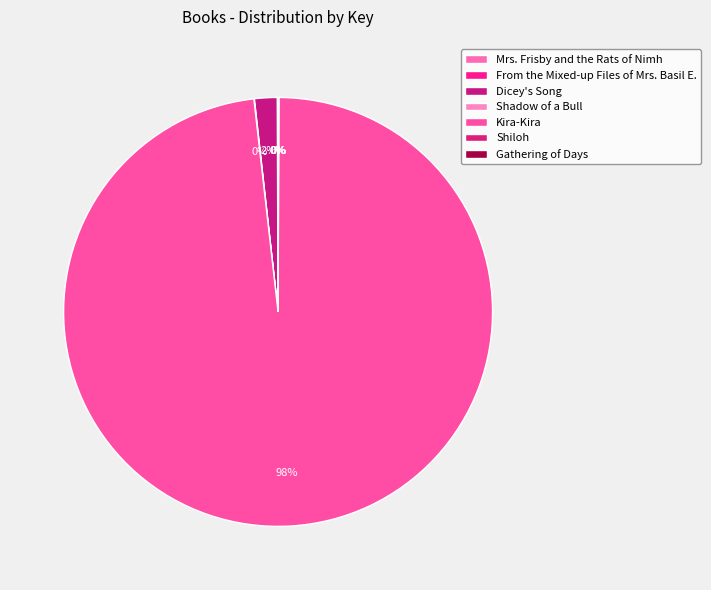

Approximately how many times larger is the value at Shadow of a Bull compared to From the Mixed-up Files of Mrs. Basil E.?

1.2